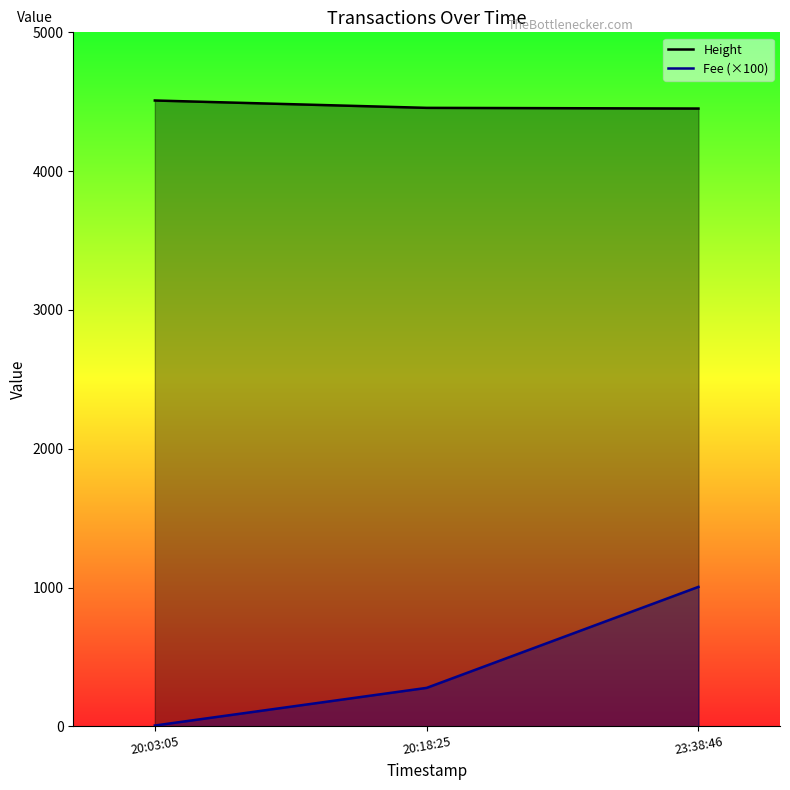

What is the average value of the Fee (×100) series?

430.0